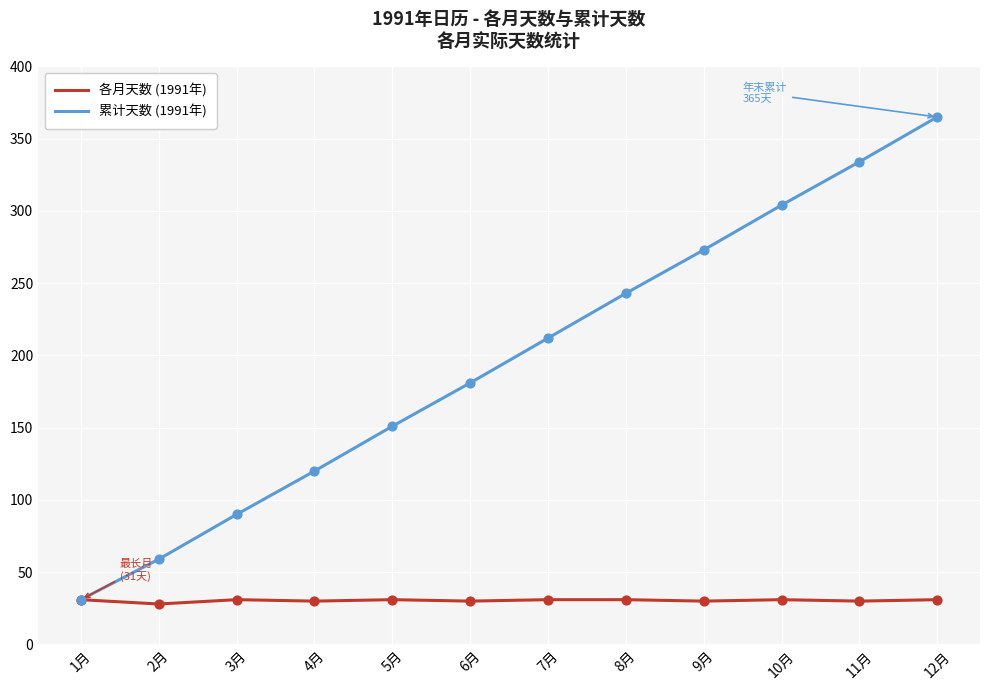

Which series has the largest total across all categories?

累计天数 (1991年)